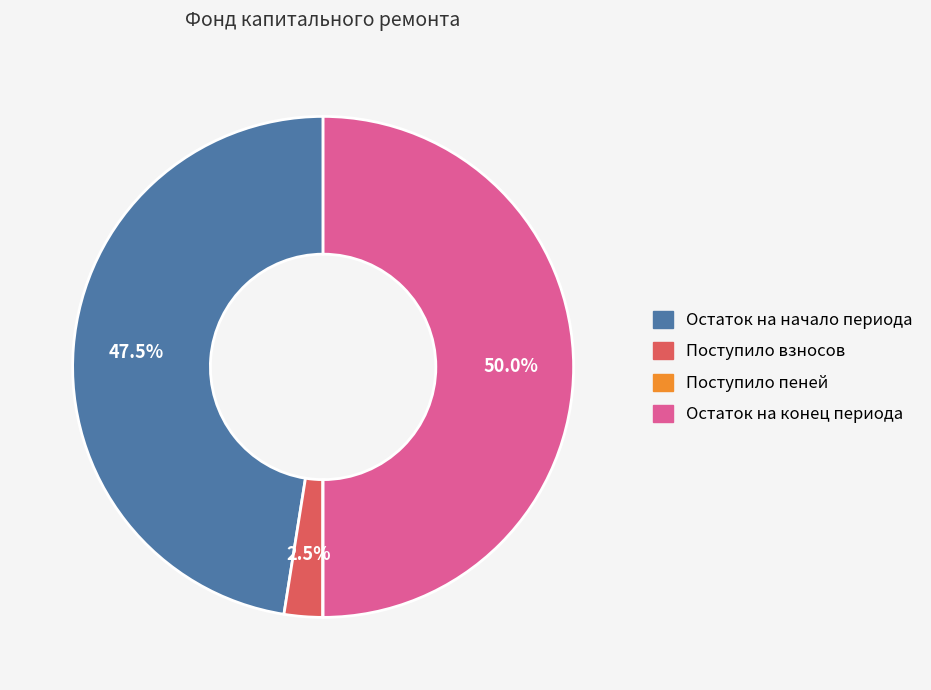

To the nearest percent, what is the difference between the largest and smallest slice percentages?

50%